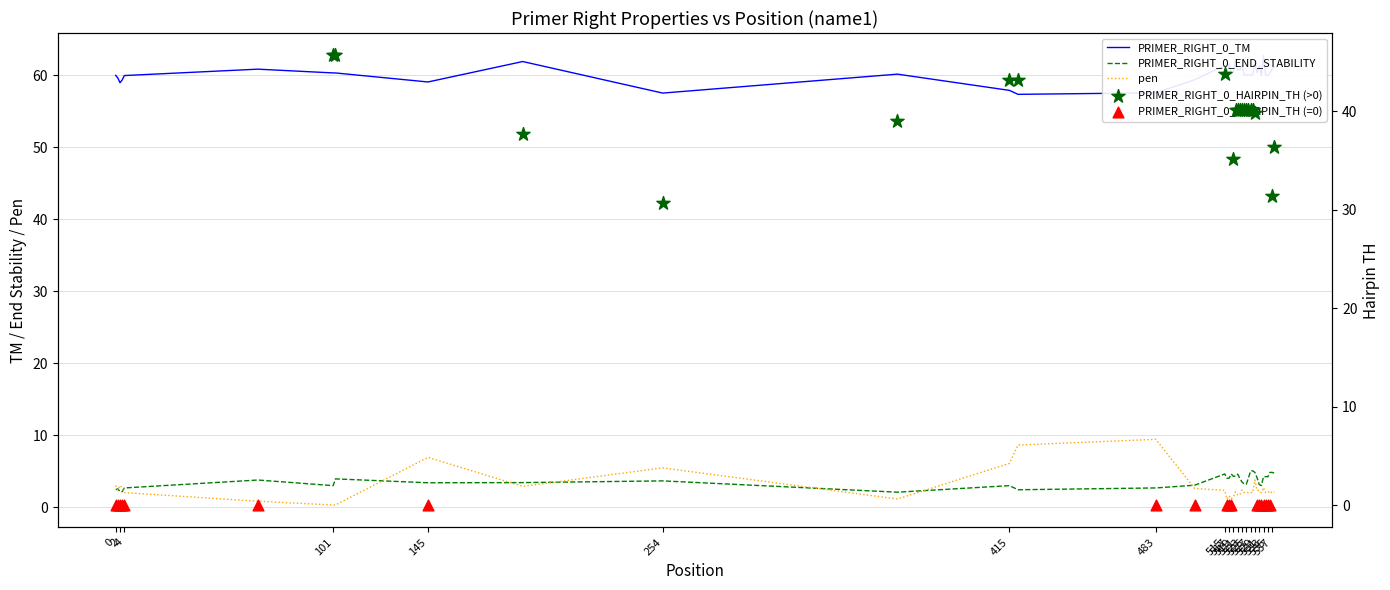

Which series reaches the minimum Y coordinate?

pen